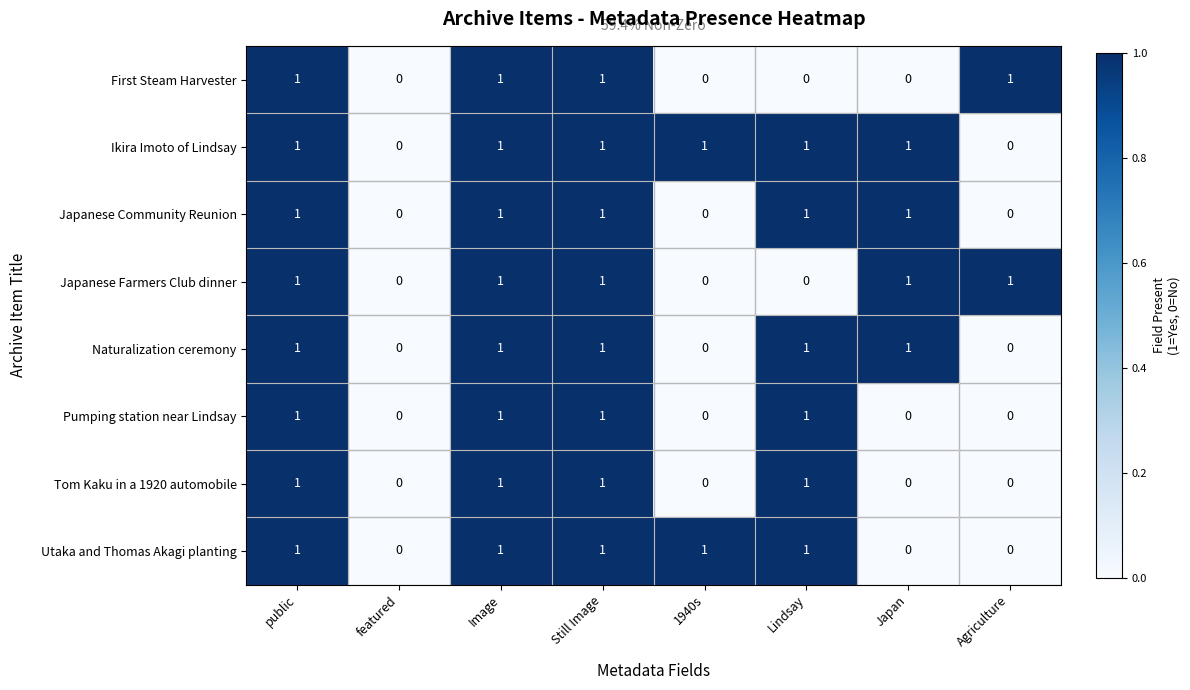

What is the total value across all series at Lindsay?

6